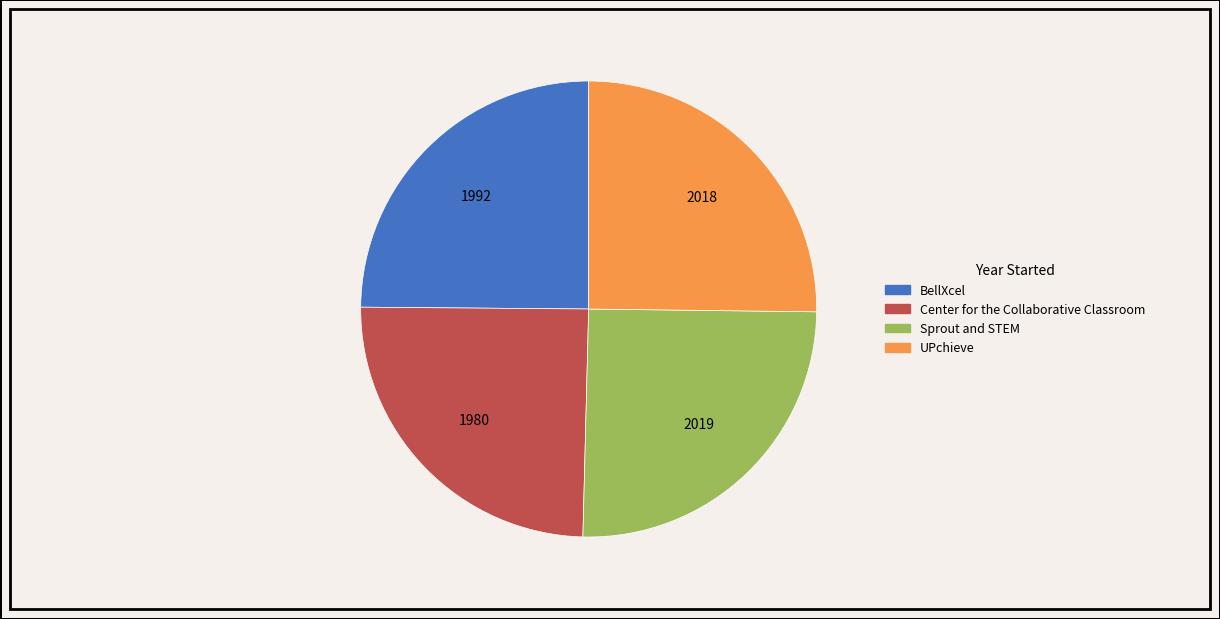

Is Sprout and STEM the majority of the pie?

No